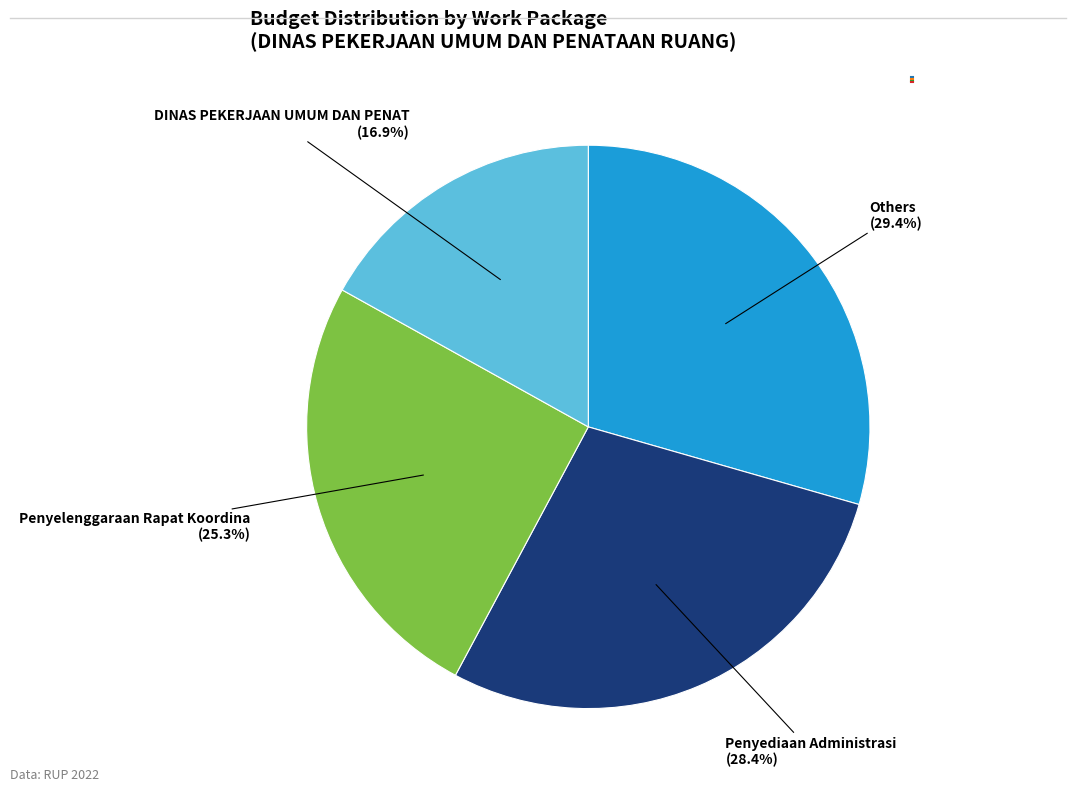

Does any single category account for the majority?

No